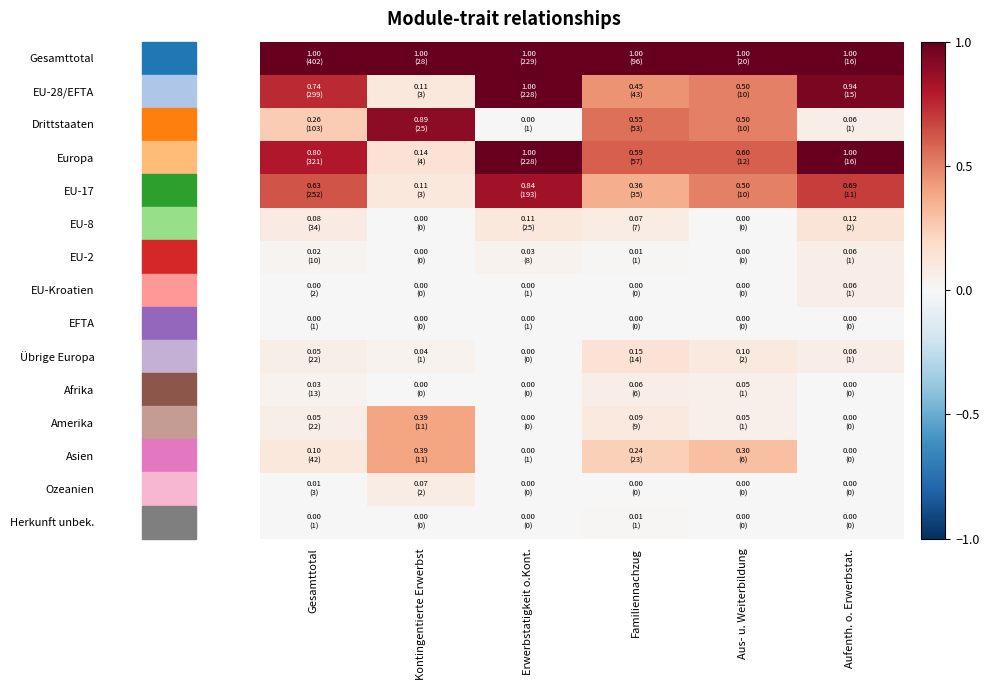

How many data points does each series have?

6